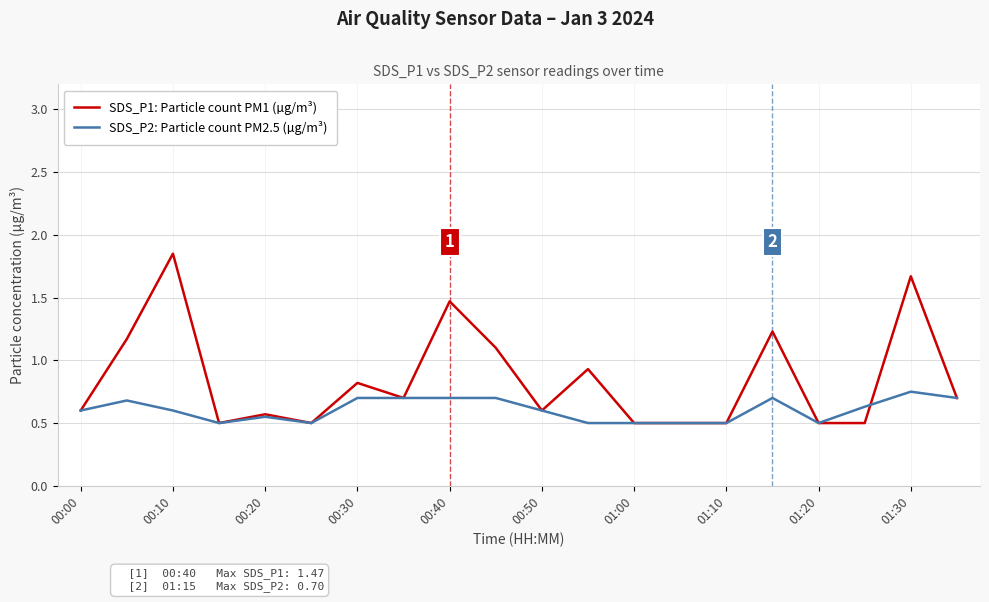

List the series in order of their peak value, lowest first.

SDS_P2: Particle count PM2.5 (µg/m³), SDS_P1: Particle count PM1 (µg/m³)